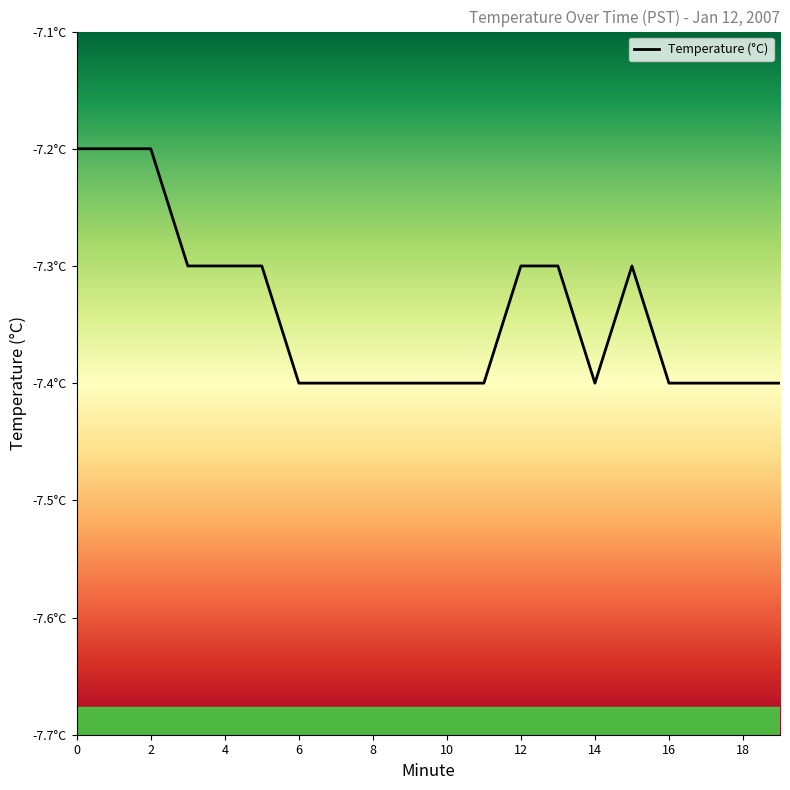

The chart shows a value of -7.4 at 6. True or false?

True